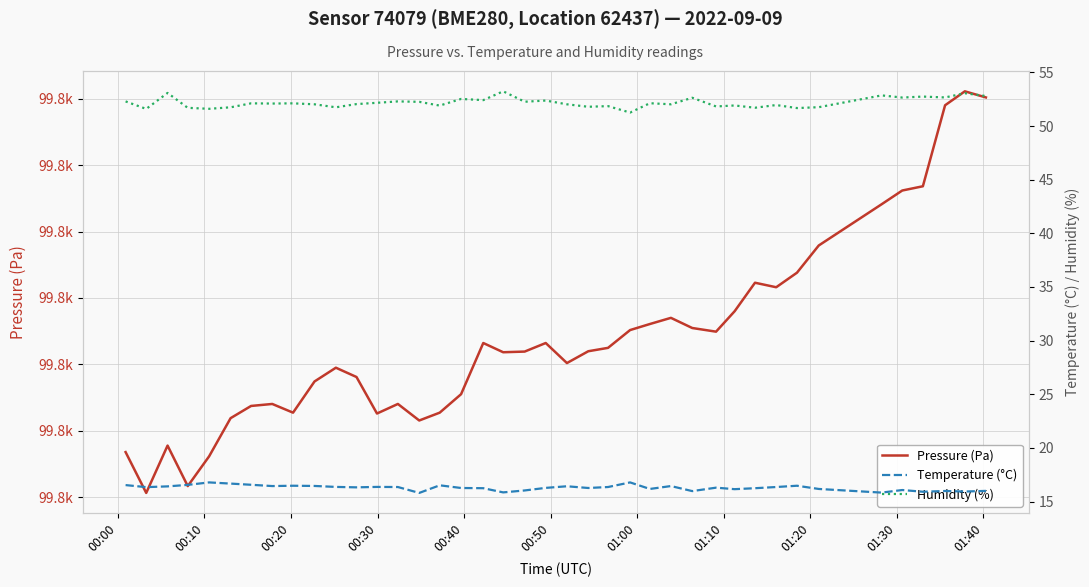

What are all the series names shown in the legend?

Pressure (Pa), Temperature (°C), Humidity (%)